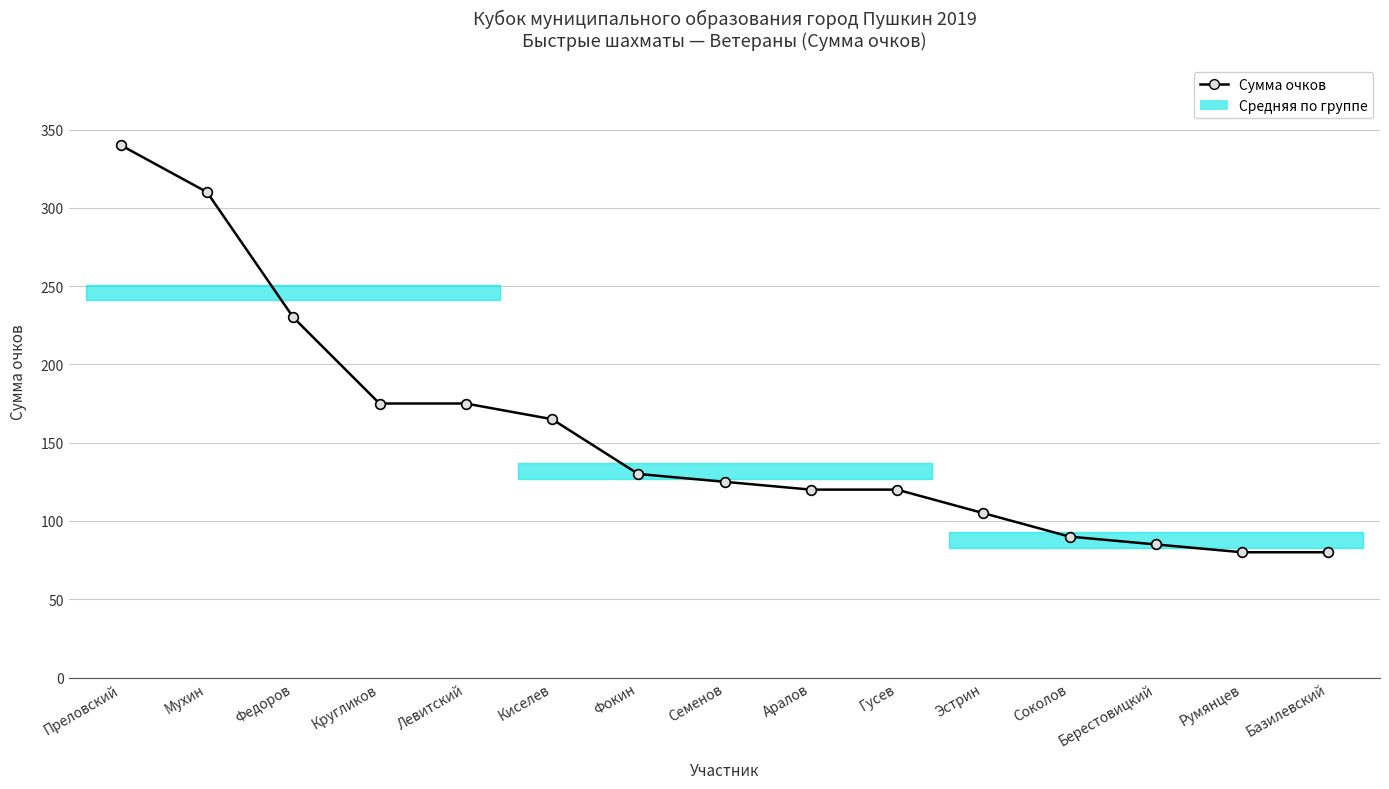

At which label does the data first exceed 125?

Преловский